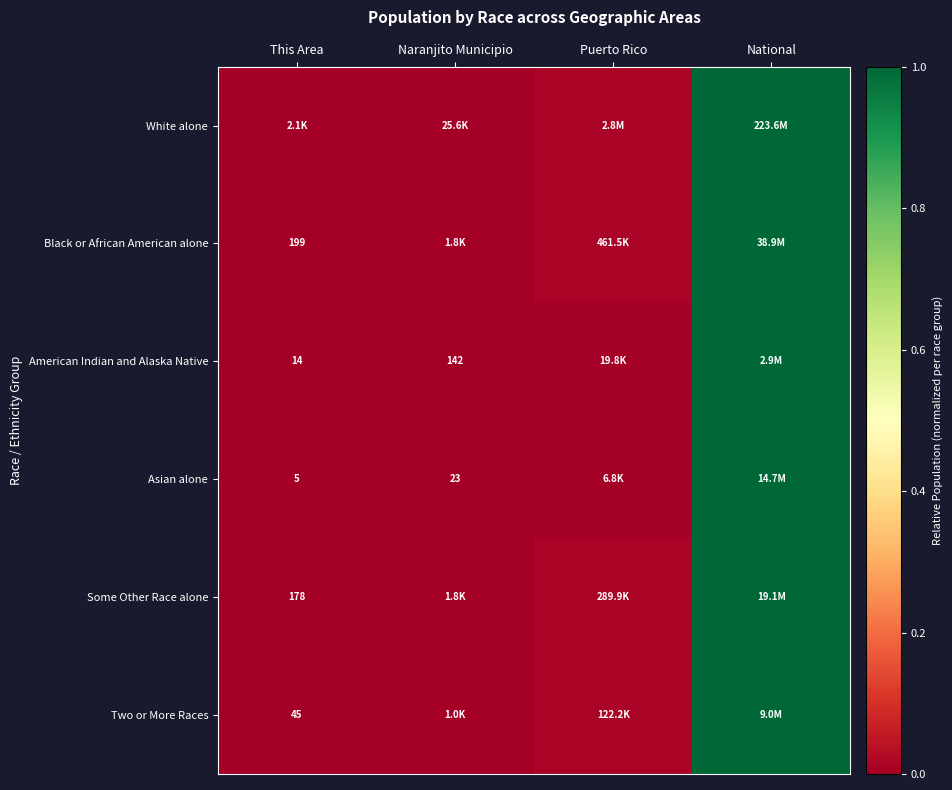

What is the sum of the Two or More Races values at Puerto Rico and National?

1.0